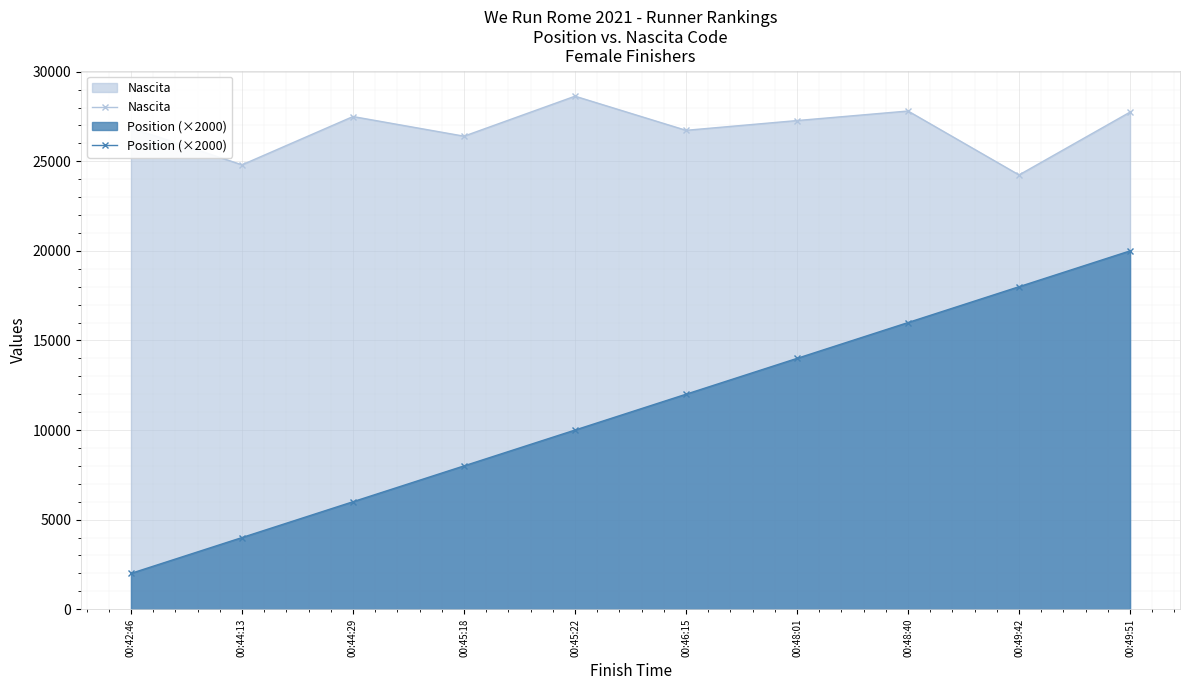

What are all the series names shown in the legend?

Nascita, Position (×2000)